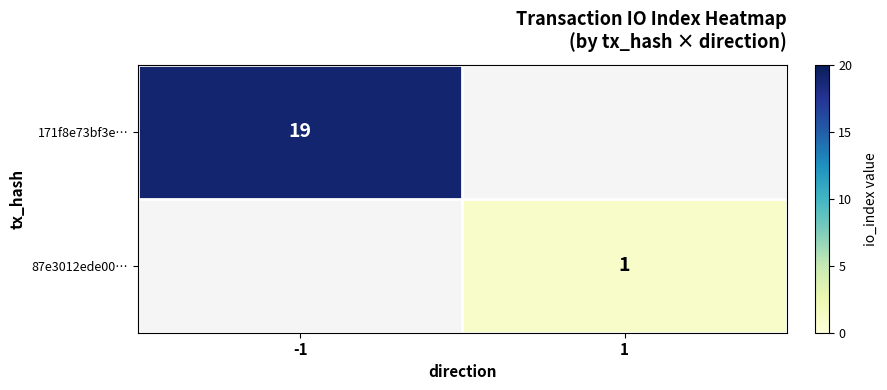

What is the maximum value shown in the chart?

19.0